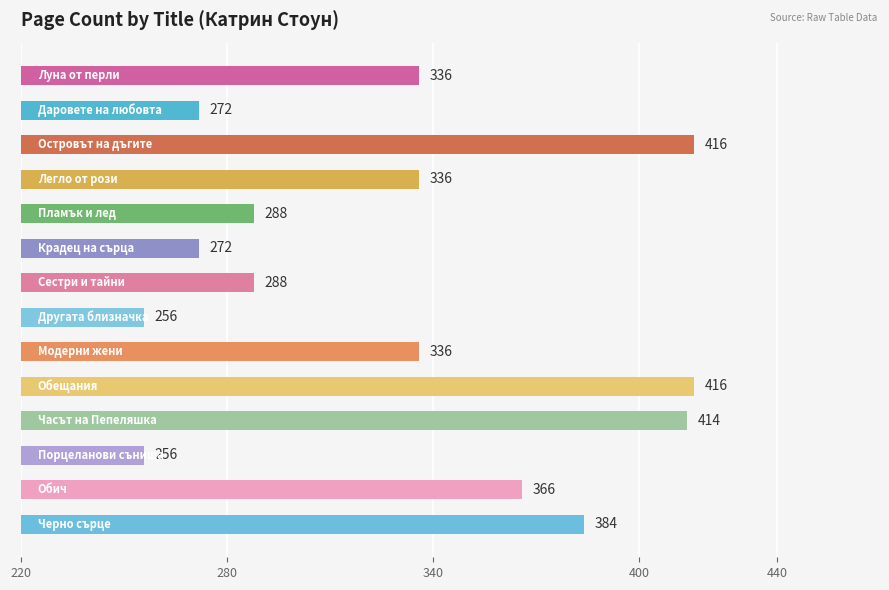

What is the smallest value displayed?

256